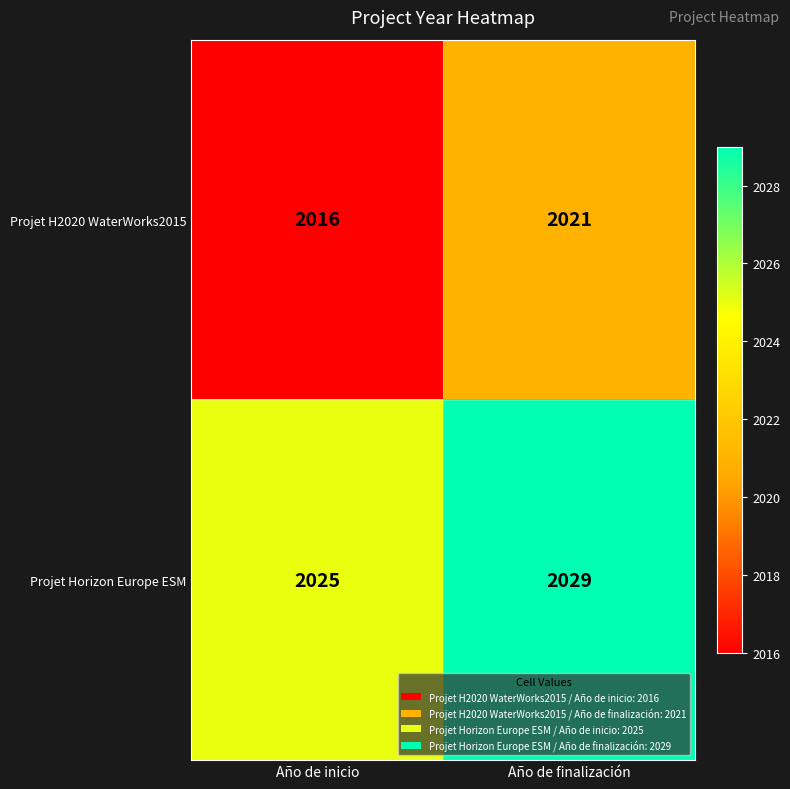

What is the total value across all series at Año de finalización?

4050